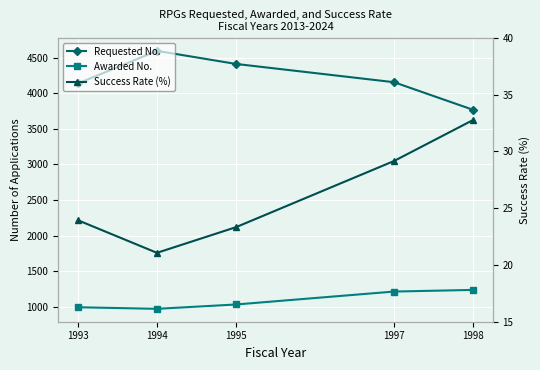

Where is Awarded No. nearest to the value 1102?

1995